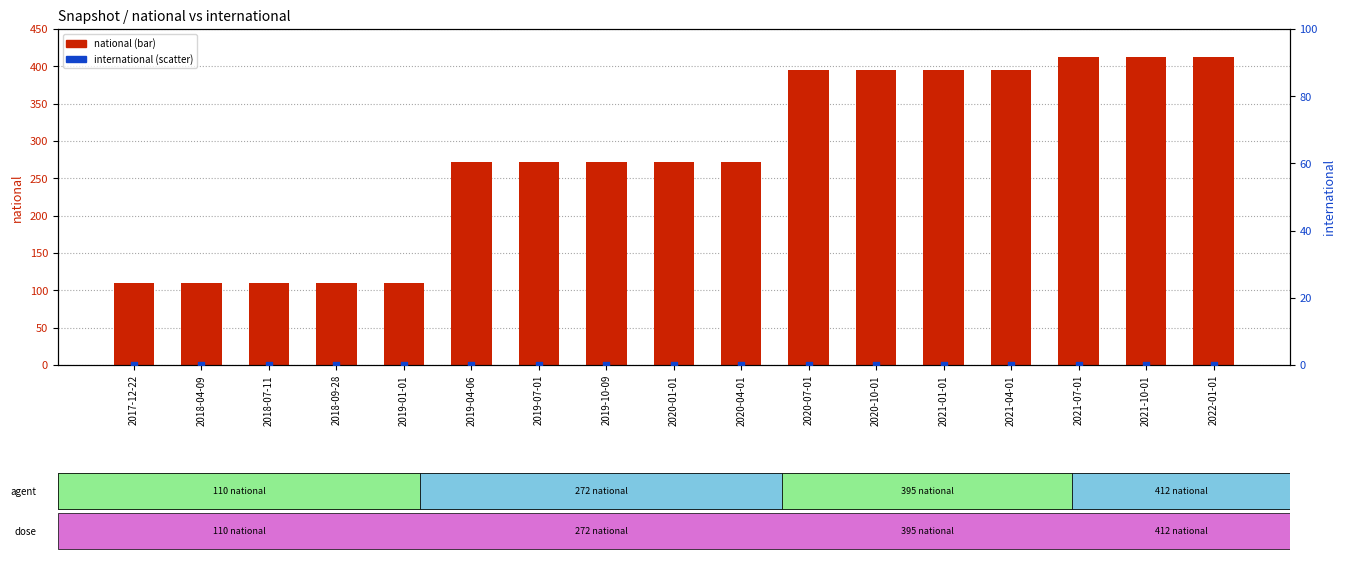

At how many categories does at least one series exceed 227?

12